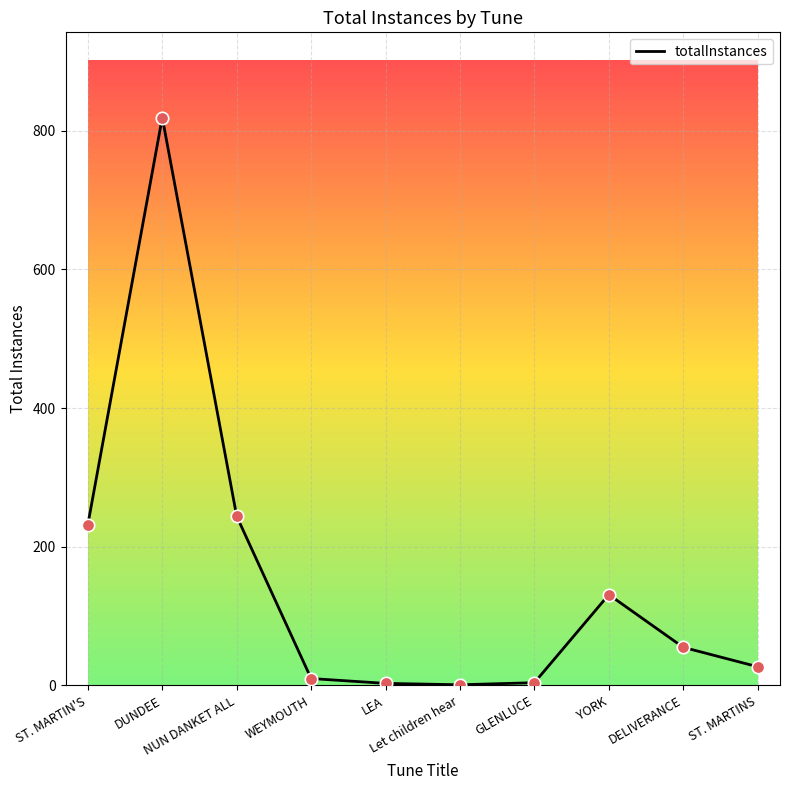

Approximately how many times larger is the value at Let children hear compared to LEA?

0.3